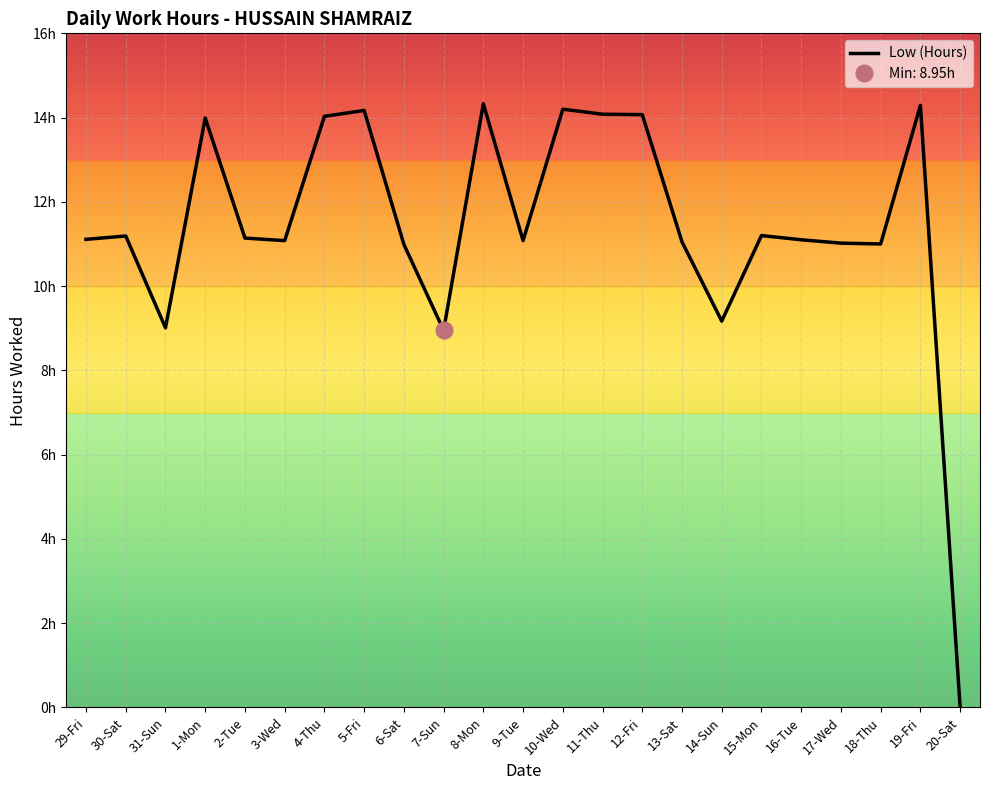

True or false: the data shows 7.1 at 16-Tue.

False